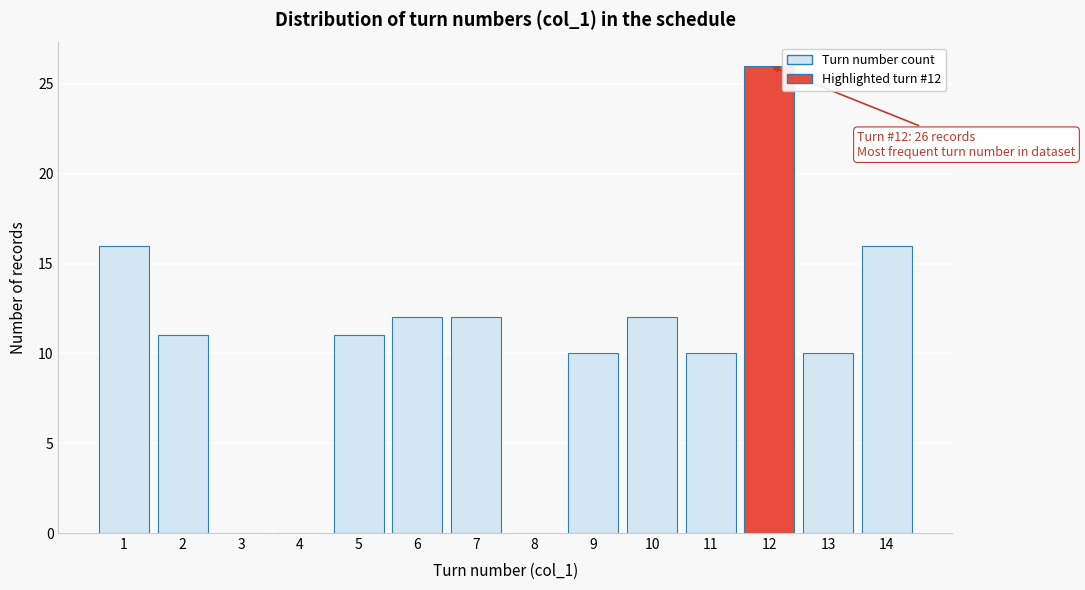

Which range on the x-axis has the tallest bar?

11.5 to 12.5